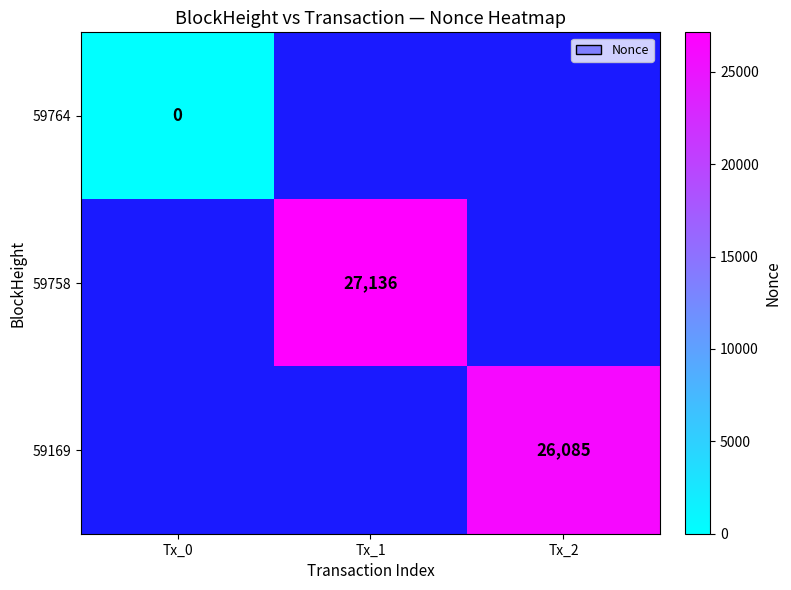

Which label corresponds to the smallest value in the chart?

Tx_0